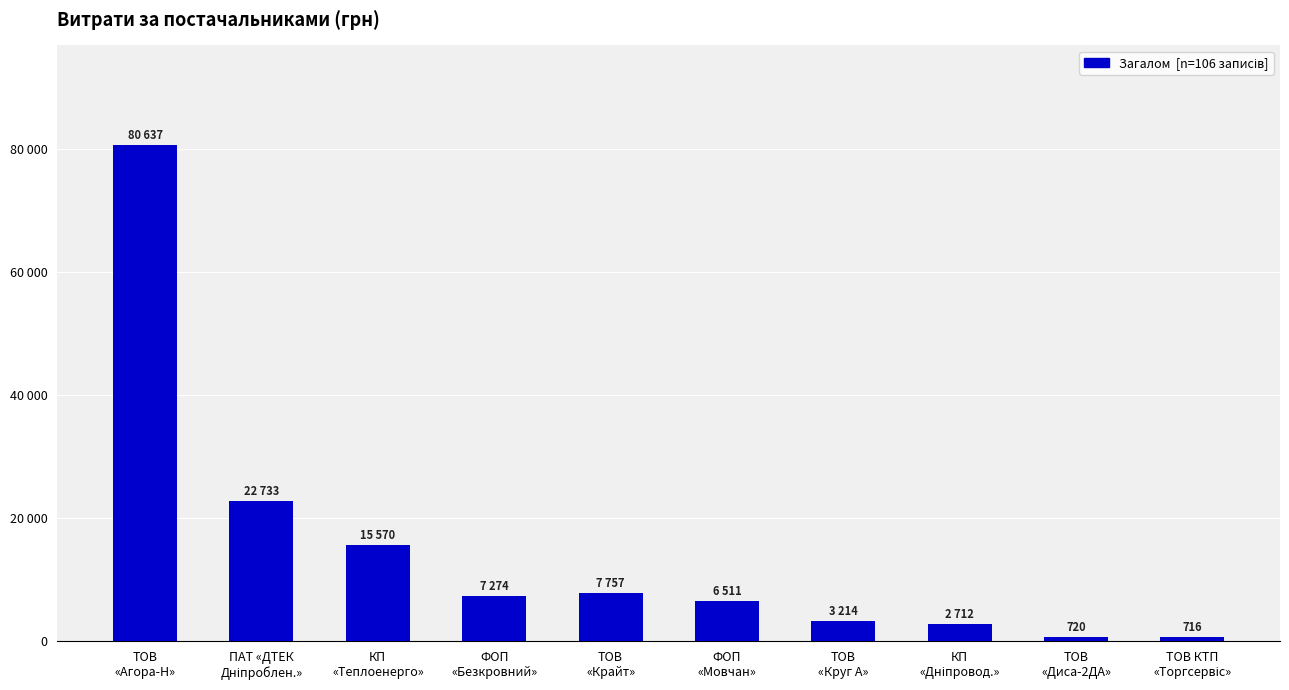

What is the sum of the values at ФОП
«Мовчан» and ФОП
«Безкровний»?

13785.4